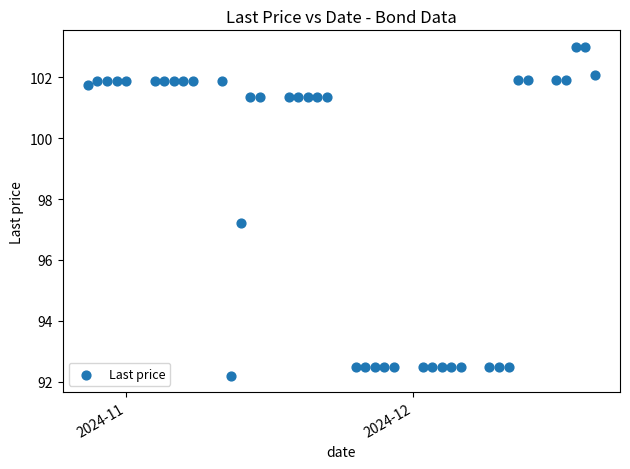

What is the range of Y values (max minus min)?

10.8